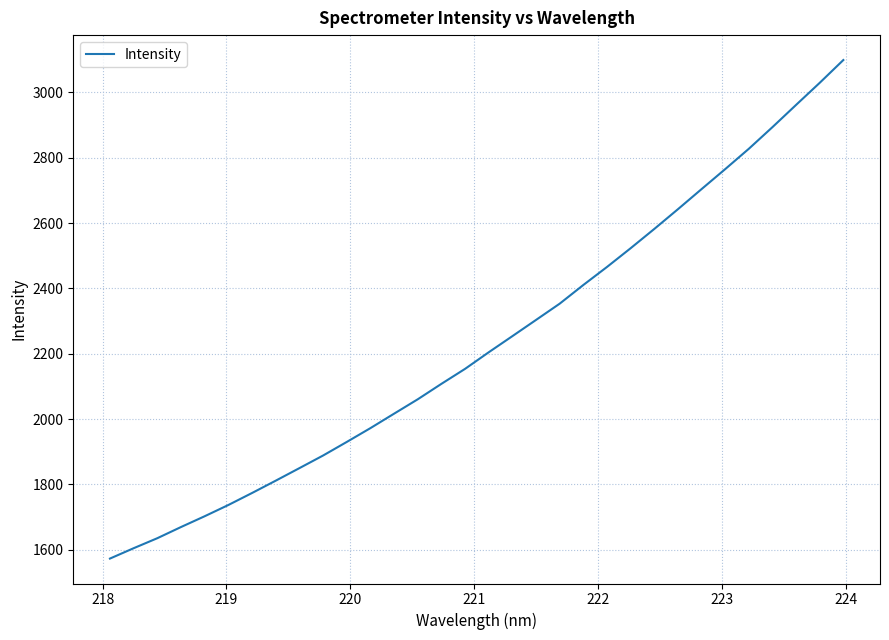

What is the difference between the maximum and minimum values?

1526.0